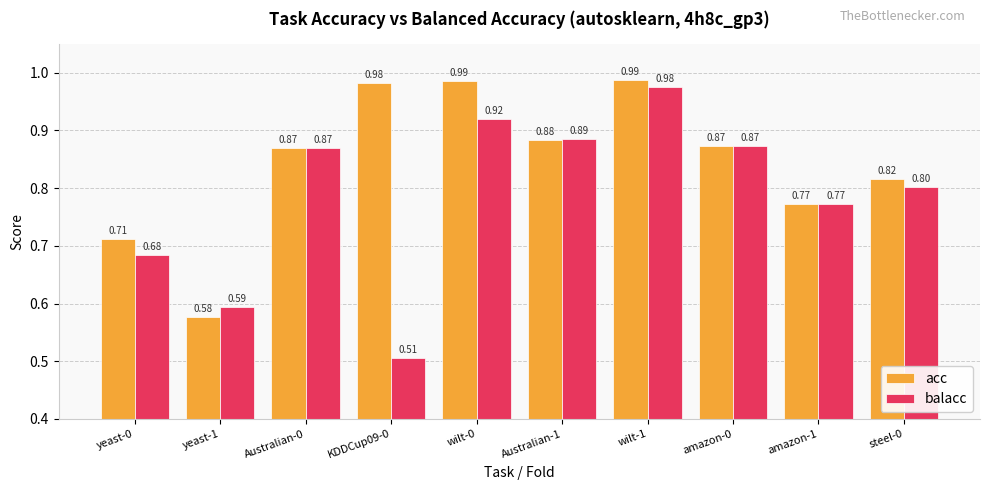

Which series has the widest spread of values?

balacc